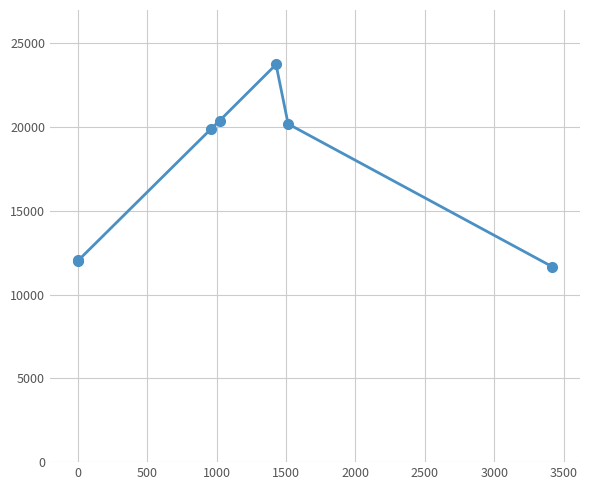

How many lines are shown in the chart?

1